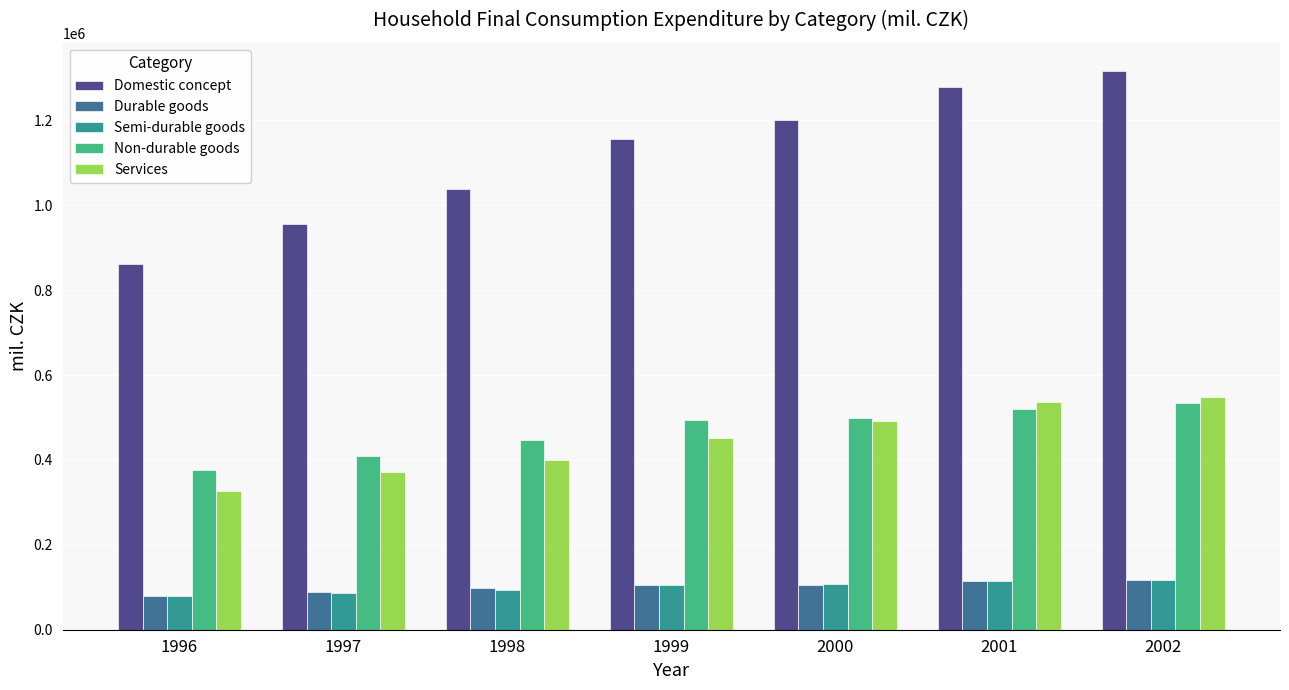

The value of Services at 2001 is 916931. True or false?

False